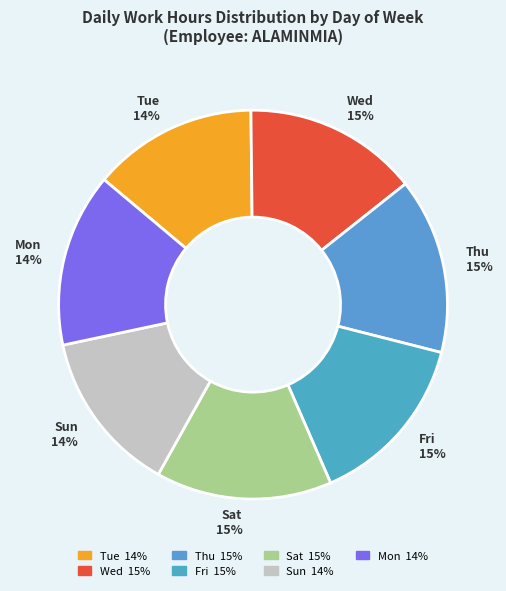

What percentage is the Fri slice, to the nearest percent?

15%